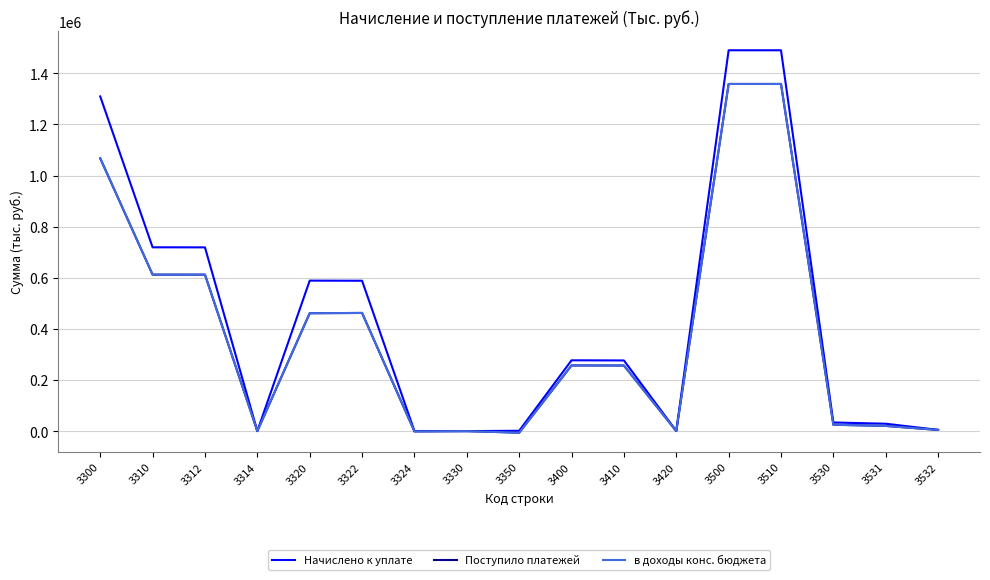

Is the value of в доходы конс. бюджета at 3420 greater than the value of Поступило платежей at 3510?

No